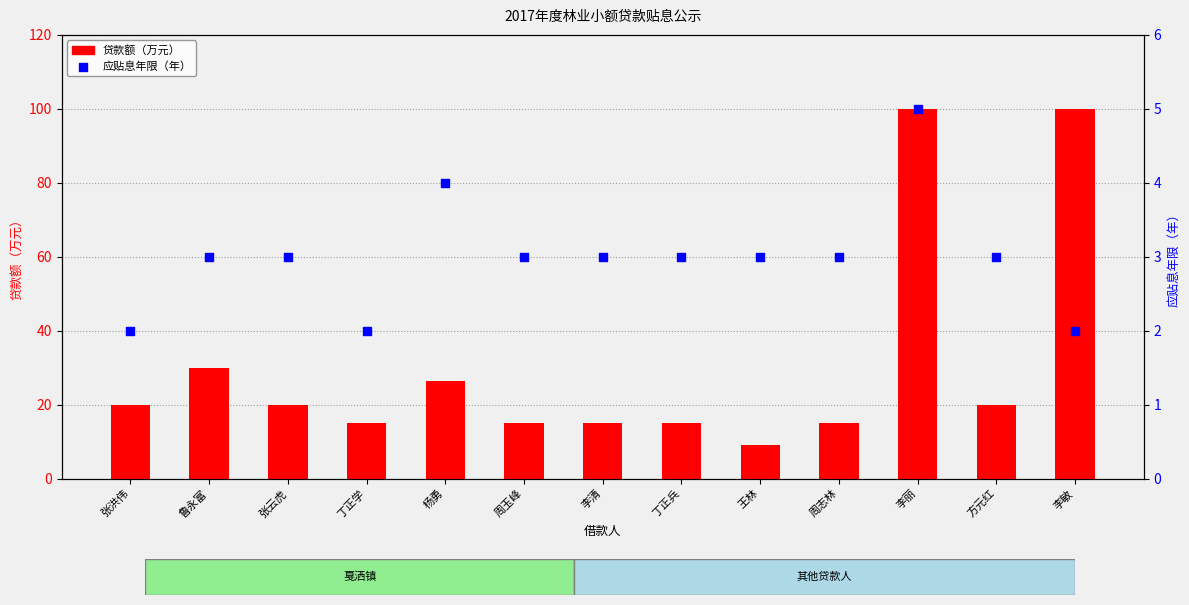

Which series reaches the minimum Y coordinate?

应贴息年限（年）